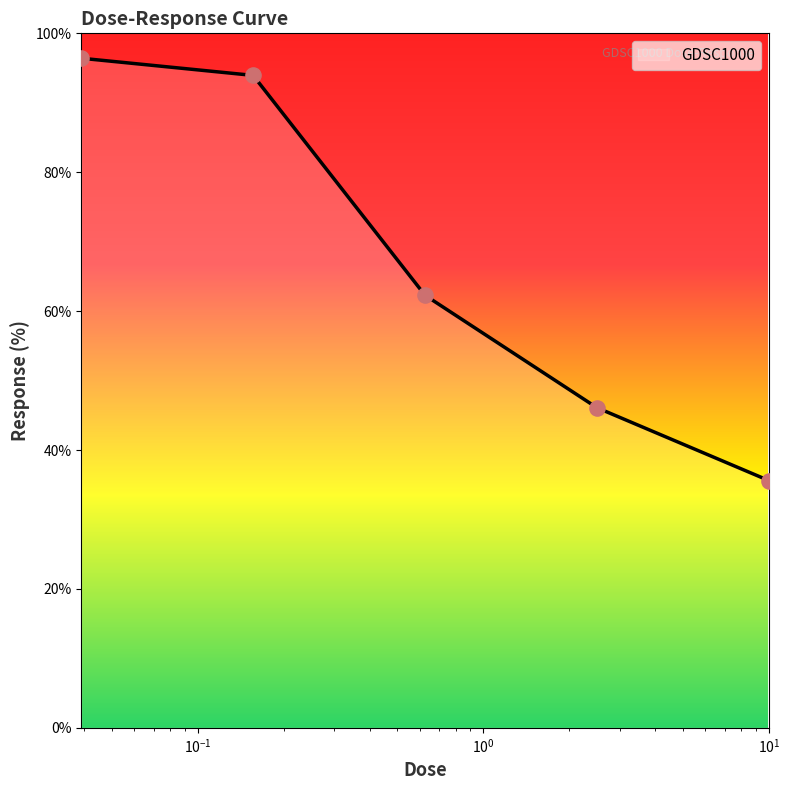

What is the difference between the maximum and second lowest values?

50.3